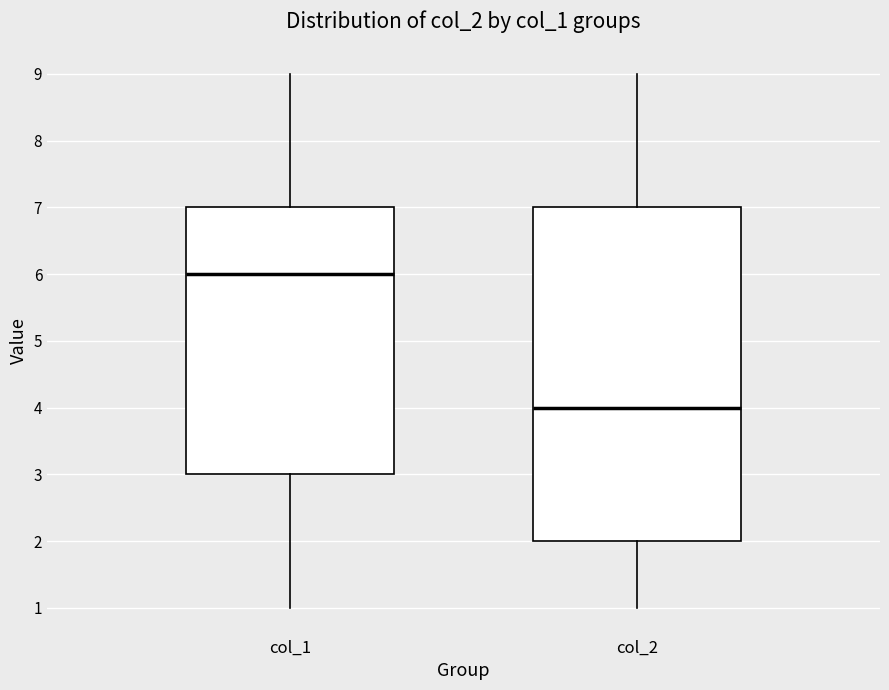

Reading left to right, read every box against the y-axis: the position of its median line, the range the box covers, and the ends of its whiskers. The values are not printed on the chart, so give them approximately, as read against the axis.

col_1: median 6, box 3 to 7, whiskers 1 to 9
col_2: median 4, box 2 to 7, whiskers 1 to 9